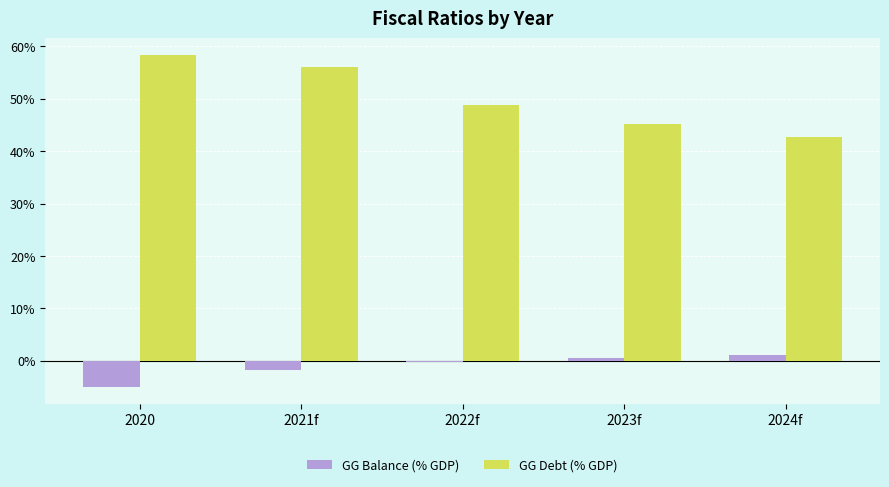

How many data points in GG Debt (% GDP) are less than 48?

2